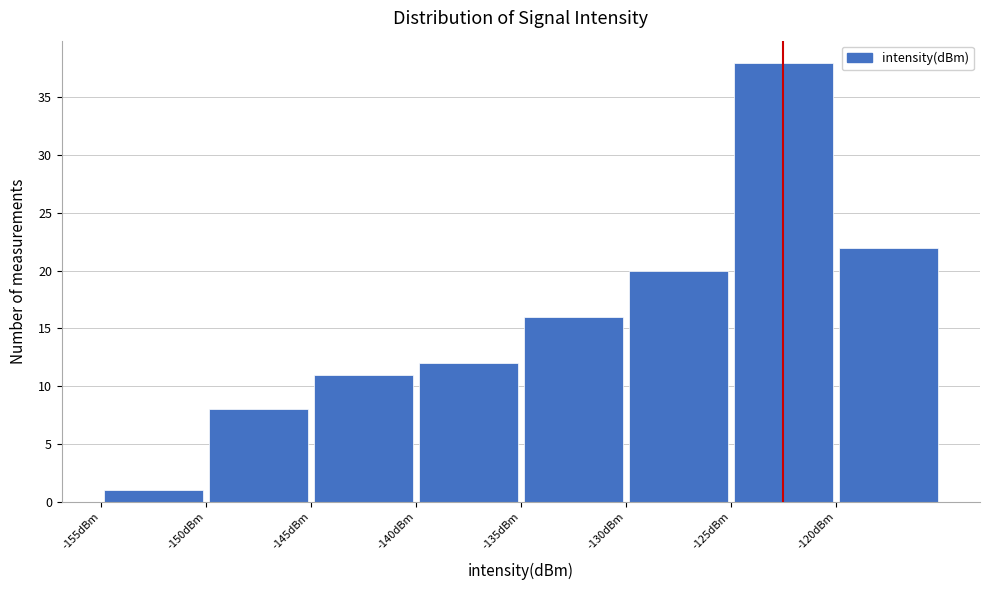

Over which range of the x-axis is the bar tallest?

-125 to -120